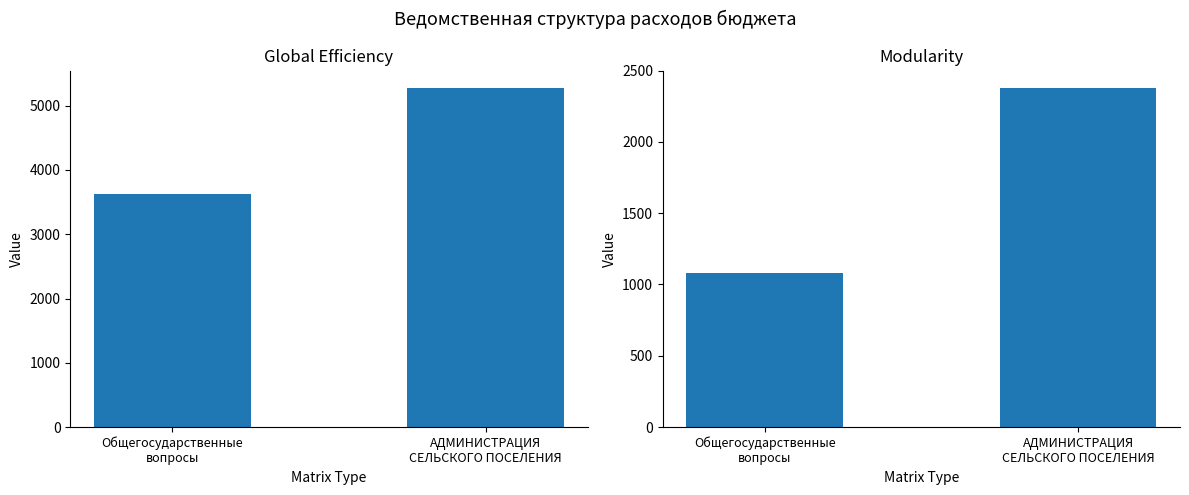

Where is Global Efficiency nearest to the value 4454?

Общегосударственные
вопросы